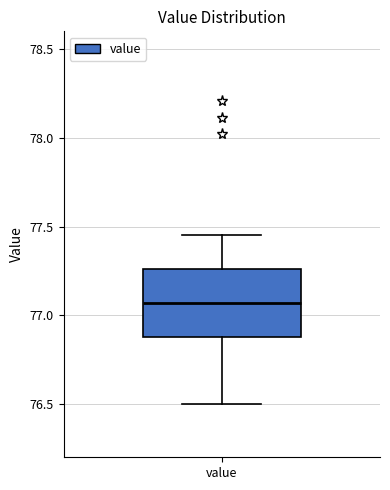

Read this box plot against the y-axis: the position of the median line, the range covered by the box, and the ends of both whiskers. The values are not printed on the chart, so give them approximately, as read against the axis.

median 77.05, box 76.90 to 77.25, whiskers 76.50 to 77.45